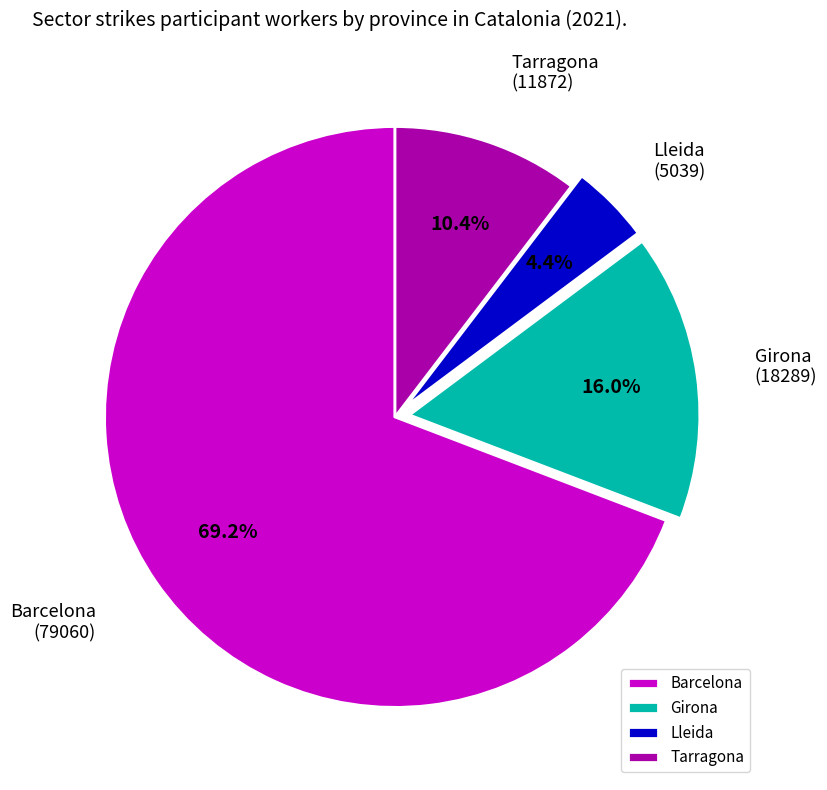

What is the largest slice in the pie chart?

Barcelona